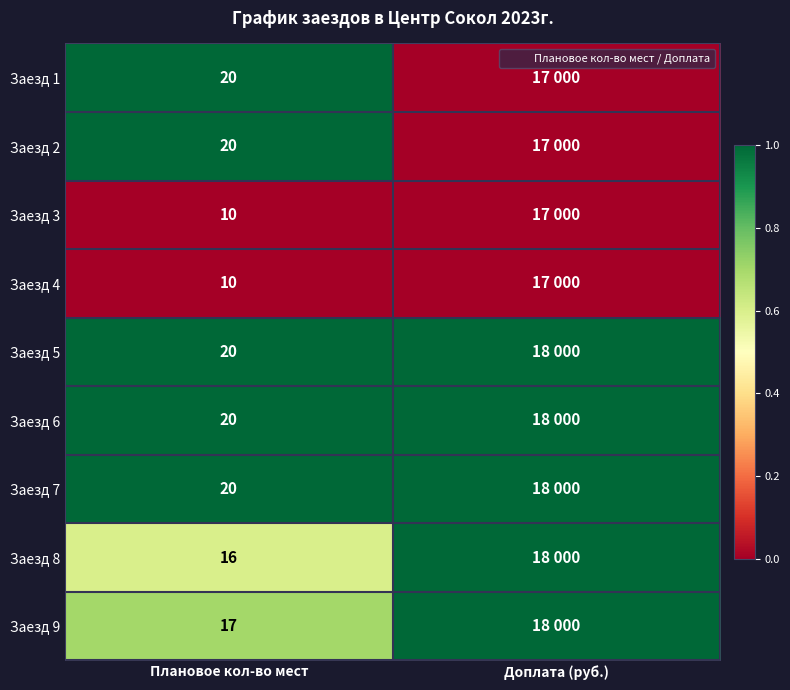

How many values in the Заезд 8 series are below 1?

1